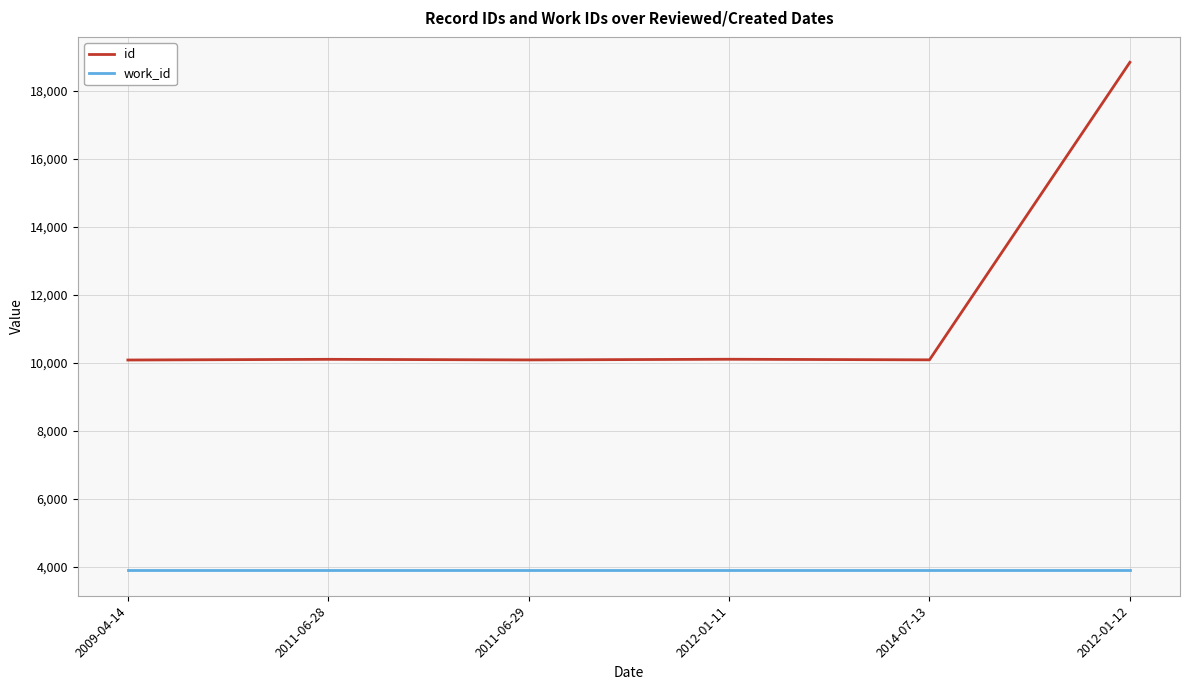

Is the value of work_id at 2009-04-14 greater than the value of id at 2012-01-11?

No